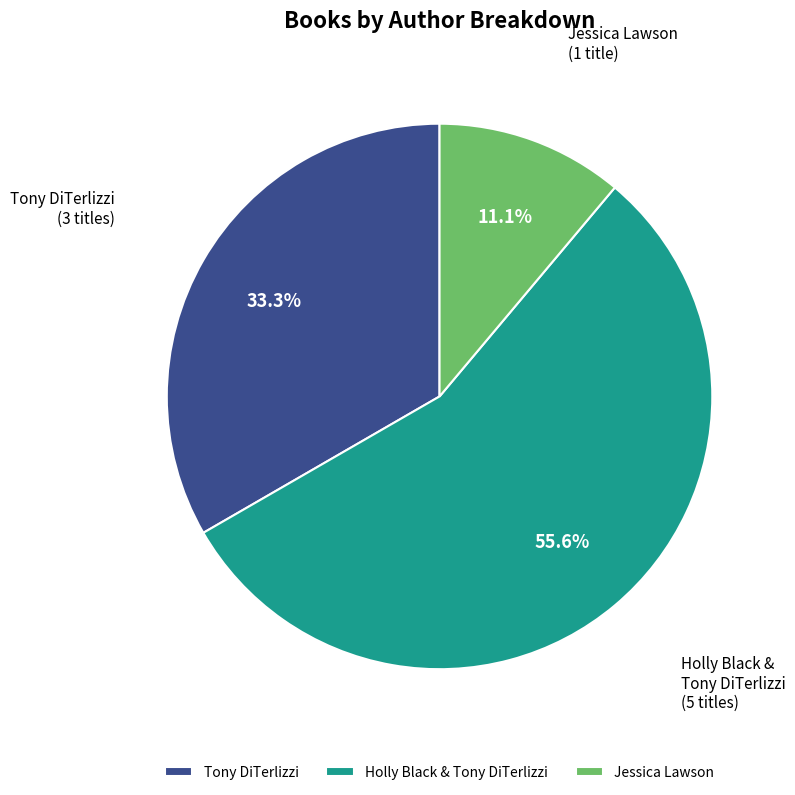

To the nearest percent, what is the difference between the largest and smallest slice percentages?

44%